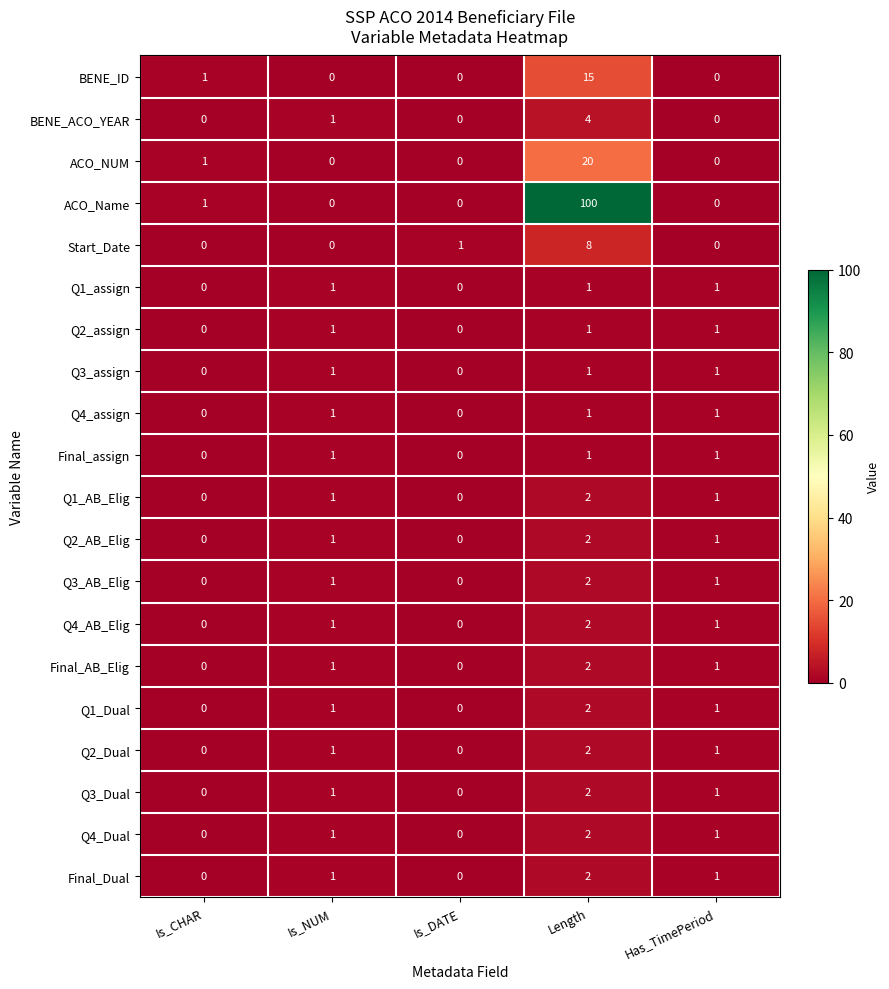

The Q1_Dual series shows 0 at Is_CHAR. True or false?

True